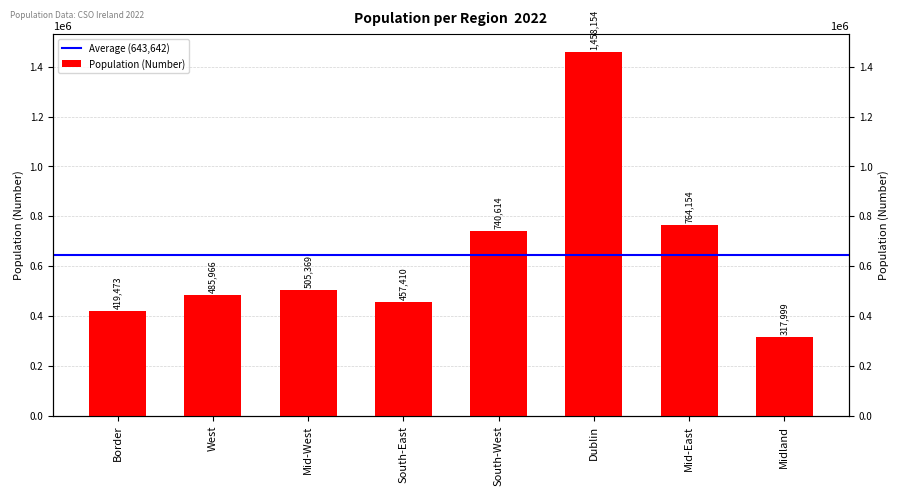

What is the label of the 3rd bar from the right?

Dublin